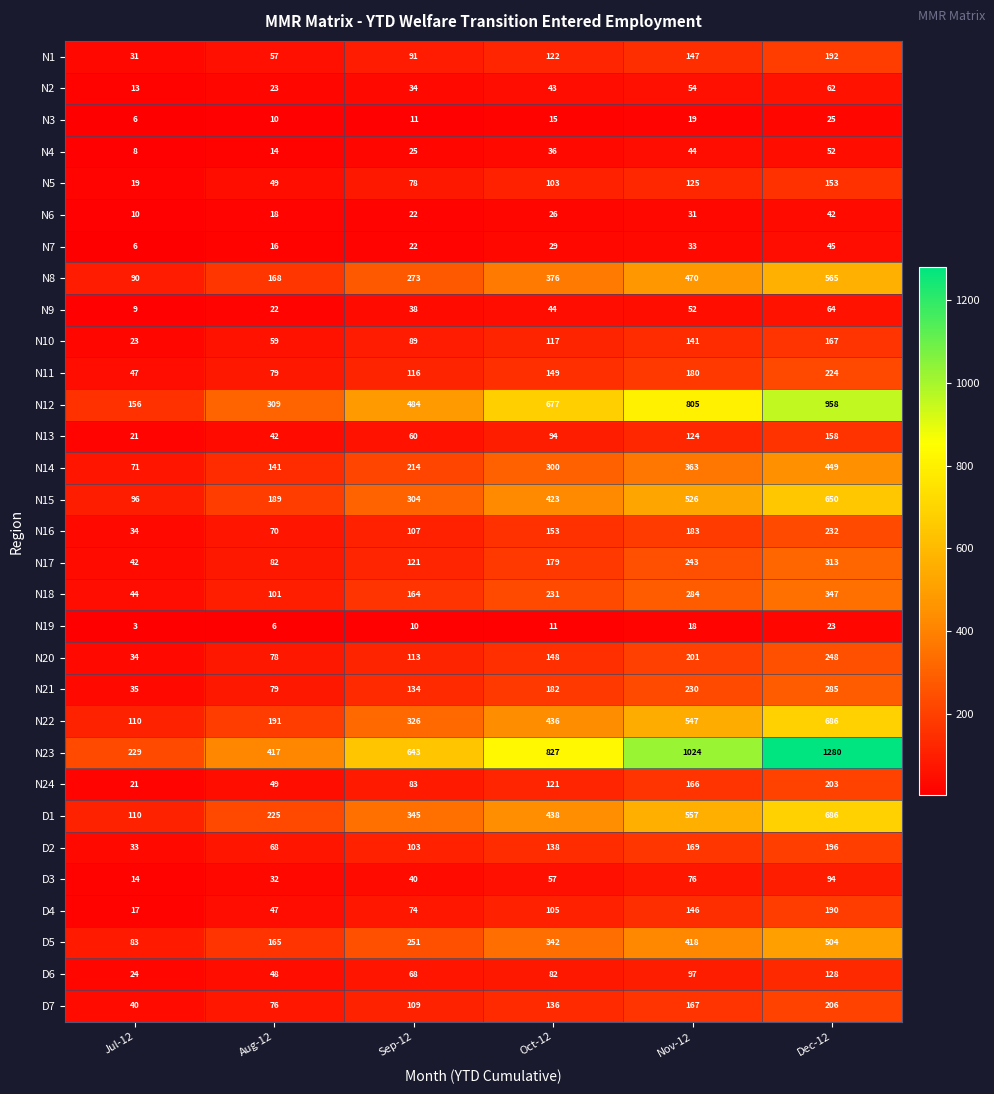

What is the difference between the maximum and minimum values in the N24 series?

182